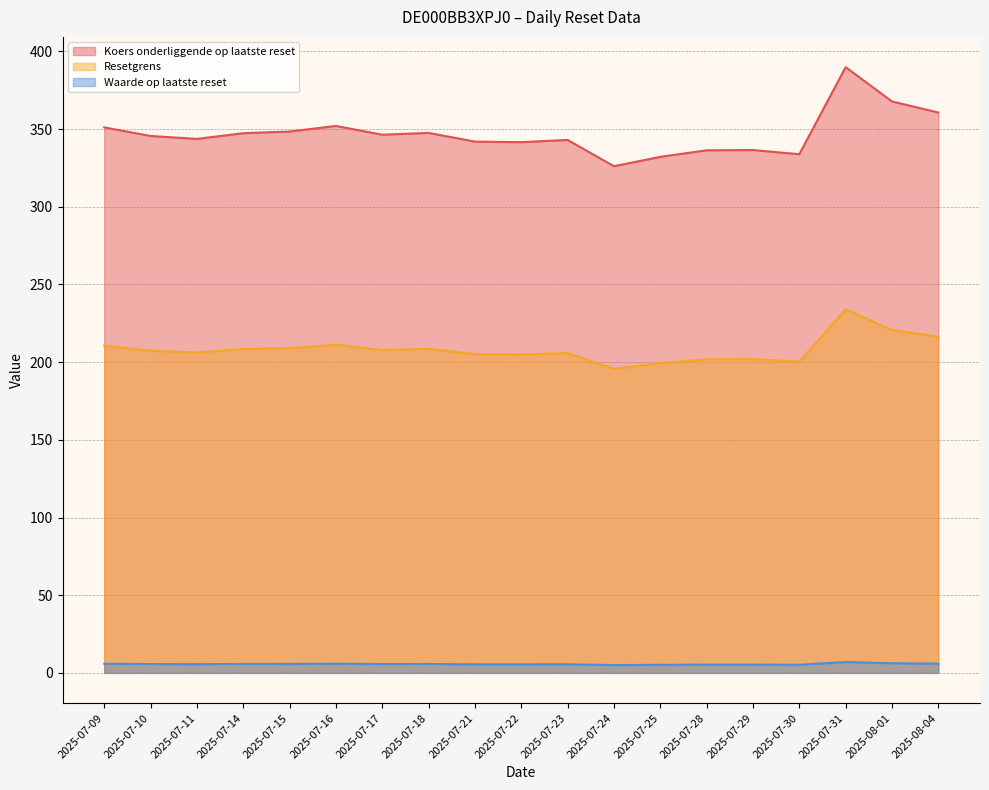

At which category does the chart reach its peak across all series?

2025-07-31